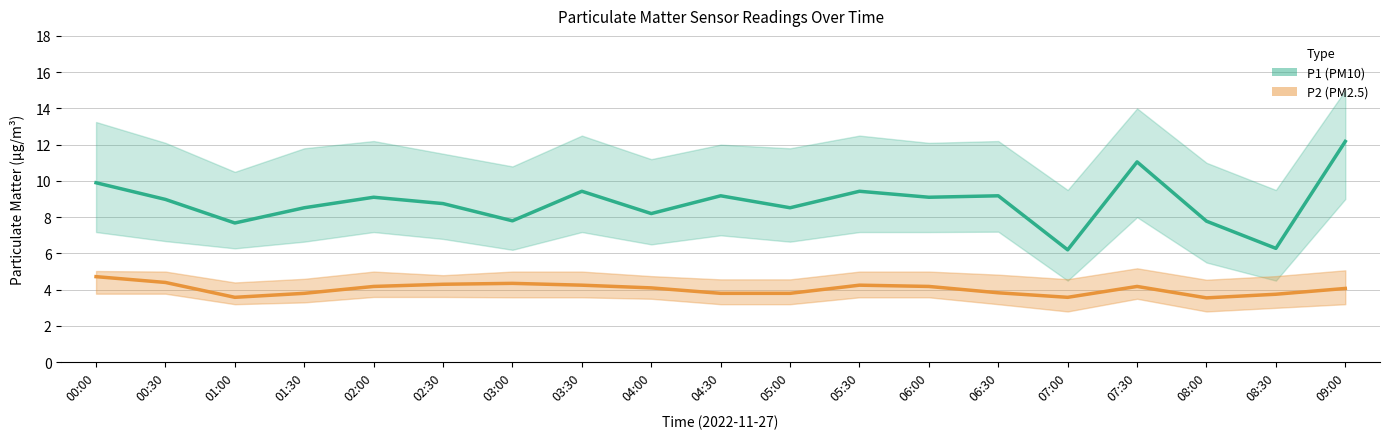

Reading right to left, transcribe all the data shown in this chart.

P1: 12.2	6.3	7.8	11.1	6.2	9.2	9.1	9.4	8.5	9.2	8.2	9.4	7.8	8.8	9.1	8.5	7.7	9.0	9.9
P2: 4.1	3.8	3.5	4.2	3.6	3.8	4.2	4.2	3.8	3.8	4.1	4.2	4.3	4.3	4.2	3.8	3.6	4.4	4.7